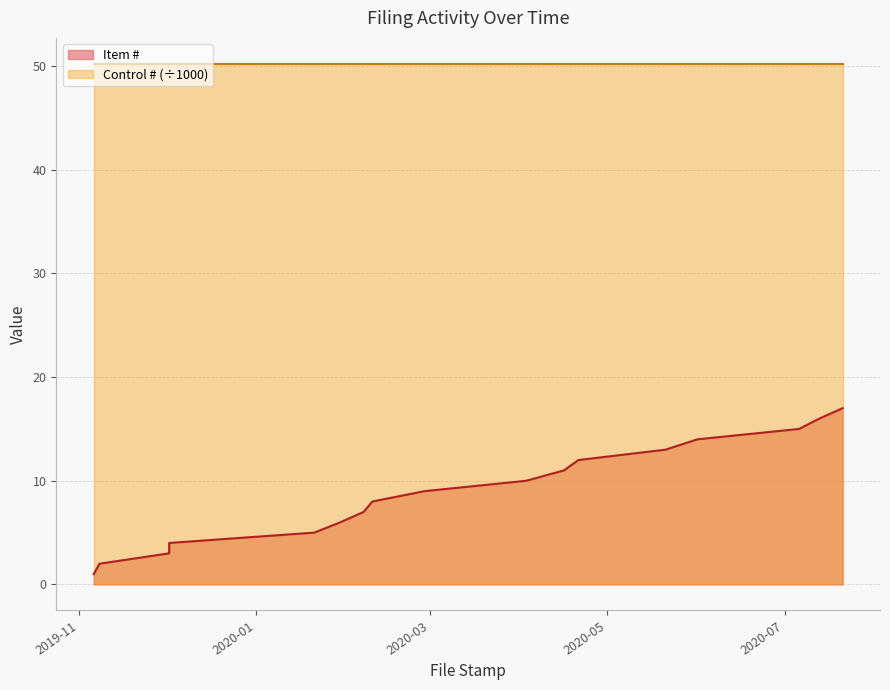

Between 2020-06-01 and 2020-07-06, which is larger?

2020-07-06